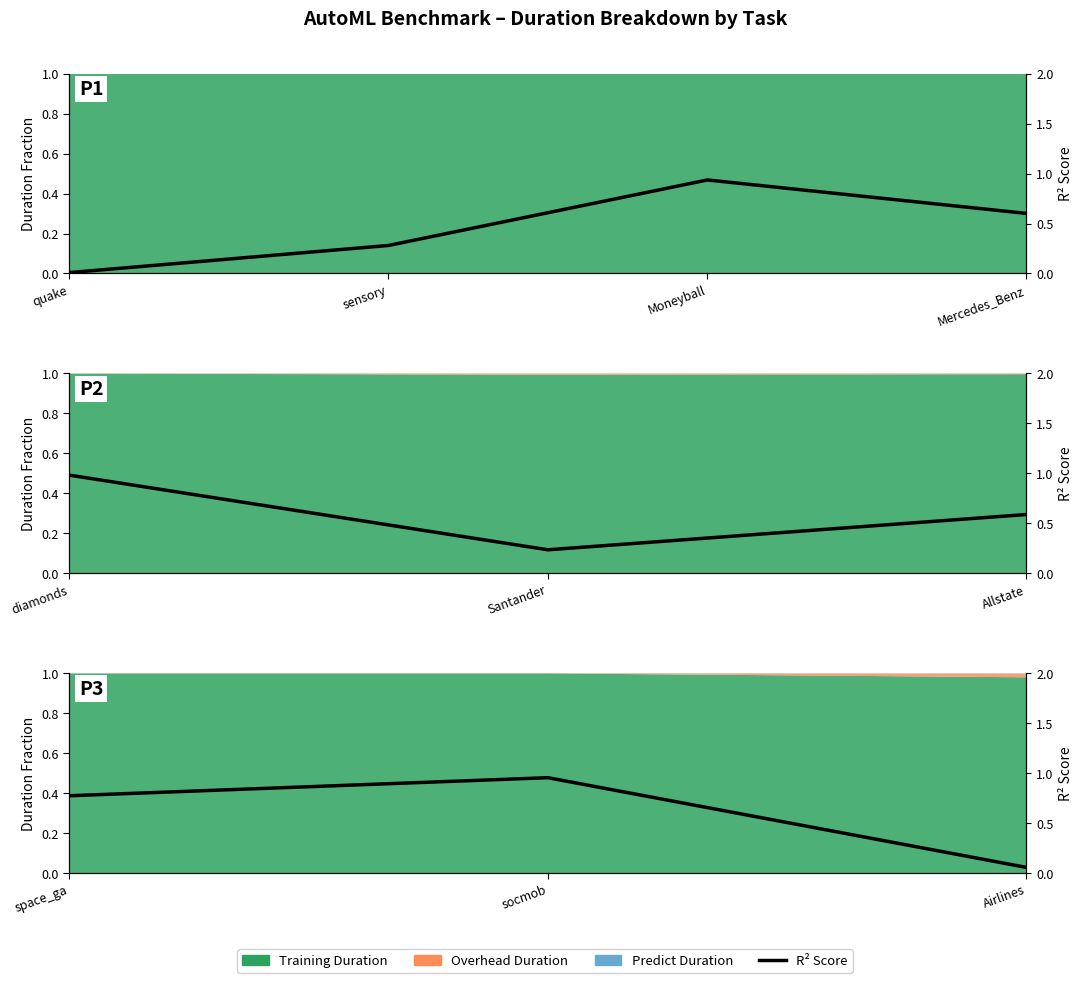

What is the sum of all values?

1.8